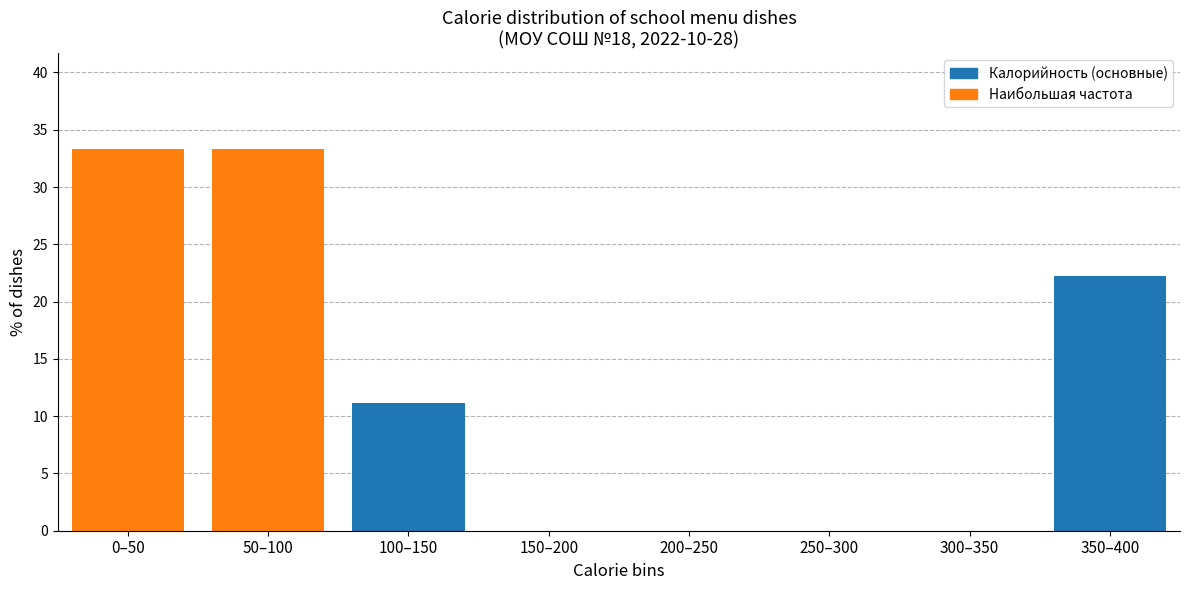

Reading right to left, transcribe all the data shown in this chart.

350–400=22.2	300–350=0.0	250–300=0.0	200–250=0.0	150–200=0.0	100–150=11.1	50–100=33.3	0–50=33.3